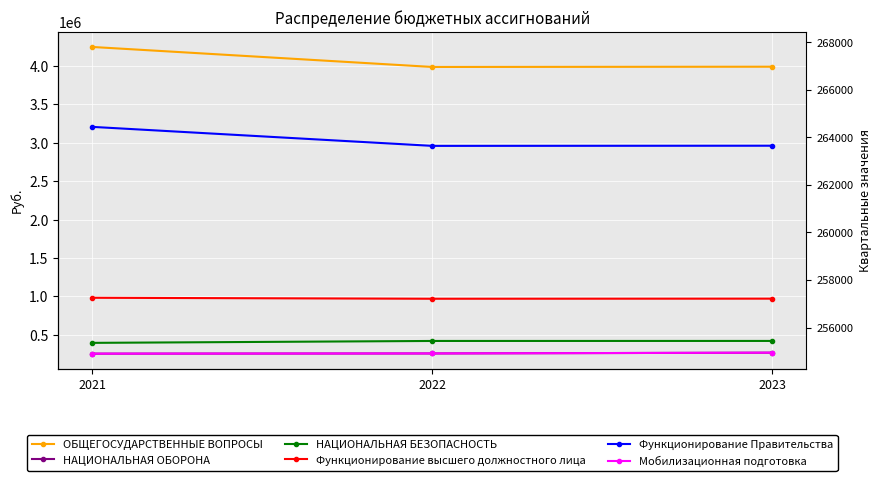

List the labels in order of НАЦИОНАЛЬНАЯ БЕЗОПАСНОСТЬ value, smallest first.

2021, 2022, 2023